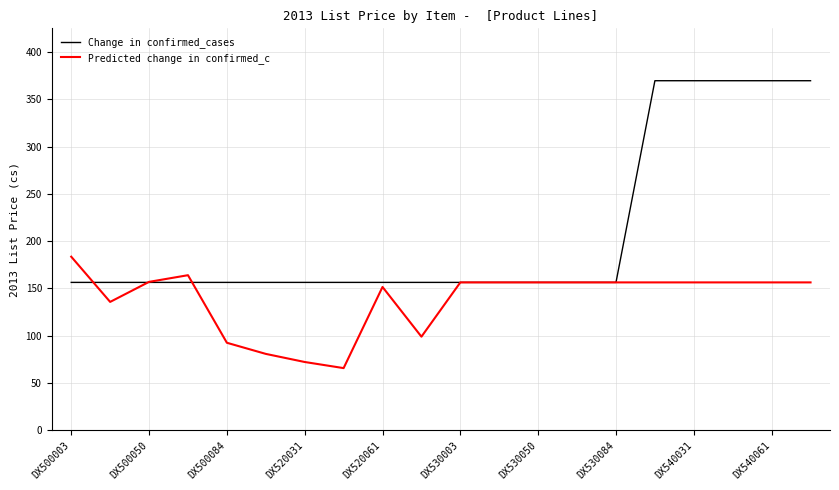

List the series in order of their overall mean, highest first.

Change in confirmed_cases, Predicted change in confirmed_c